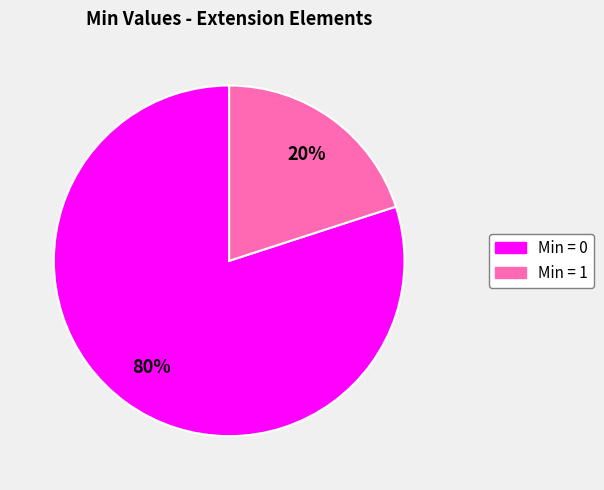

Between Min = 0 and Min = 1, which is larger?

Min = 0